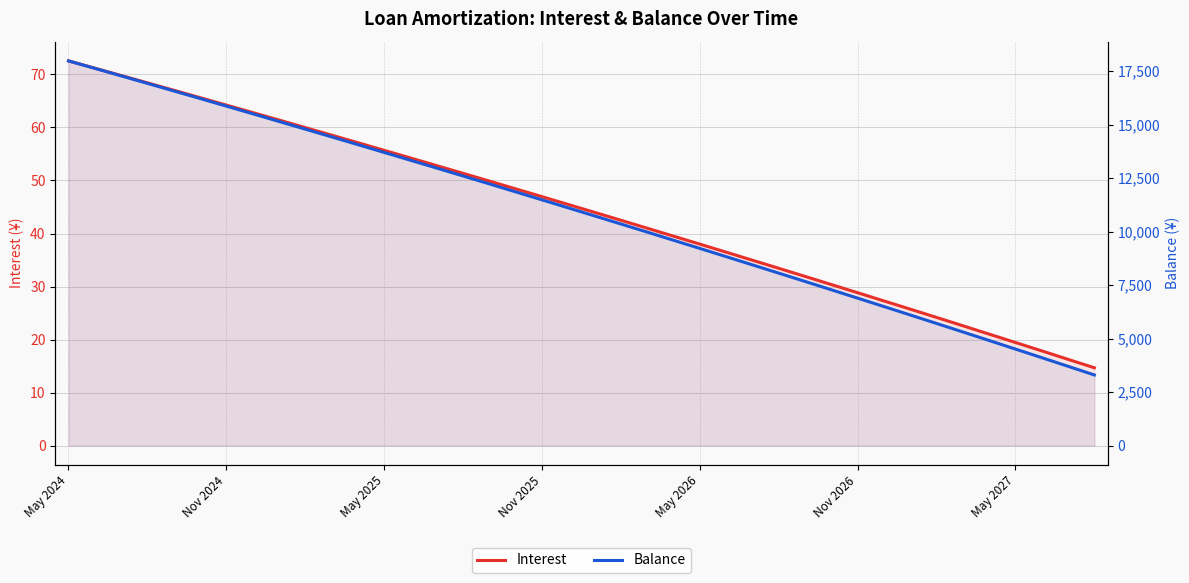

Between 36 and 25, which is larger?

25